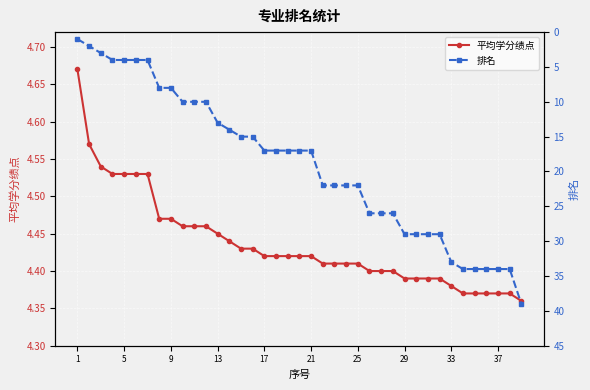

What is the value of the 平均学分绩点 point at the 23rd from the left?

4.4